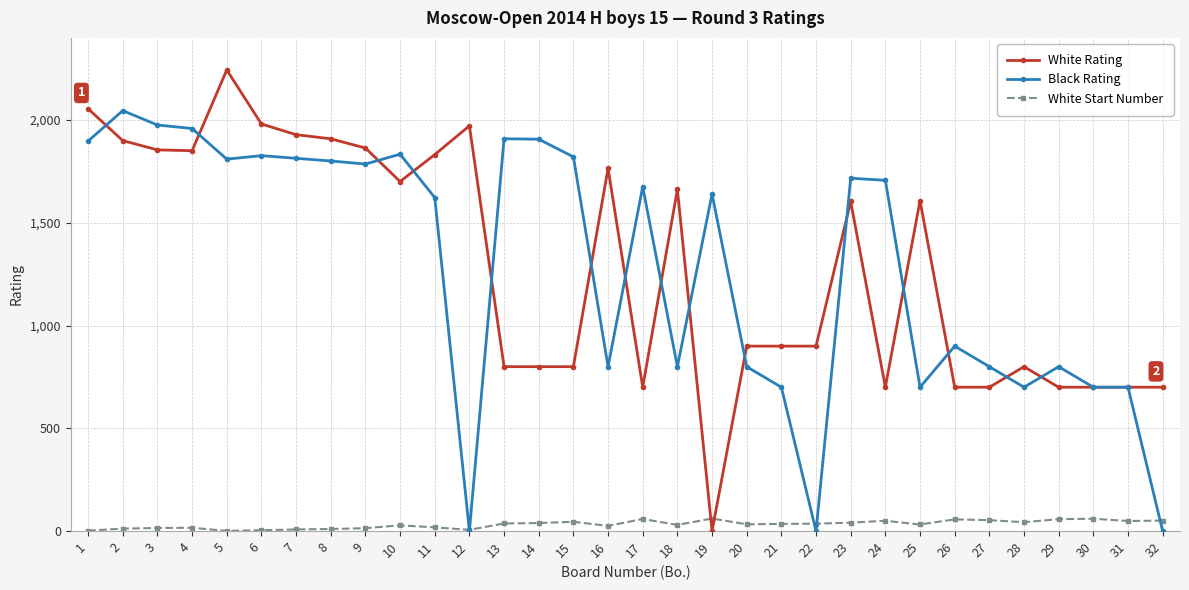

What are all the series names shown in the legend?

White Rating, Black Rating, White Start Number